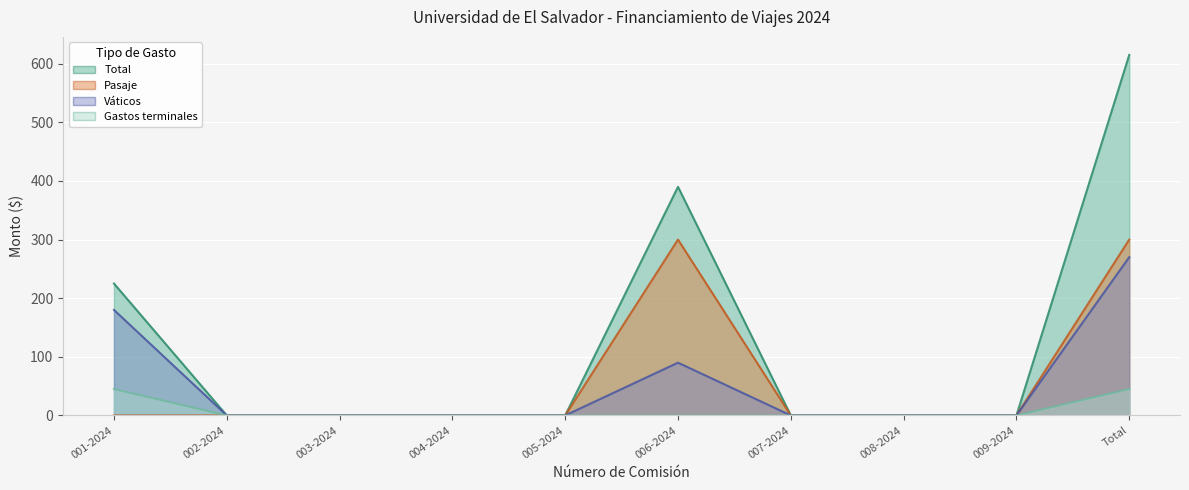

At which label does Pasaje reach its peak?

006-2024